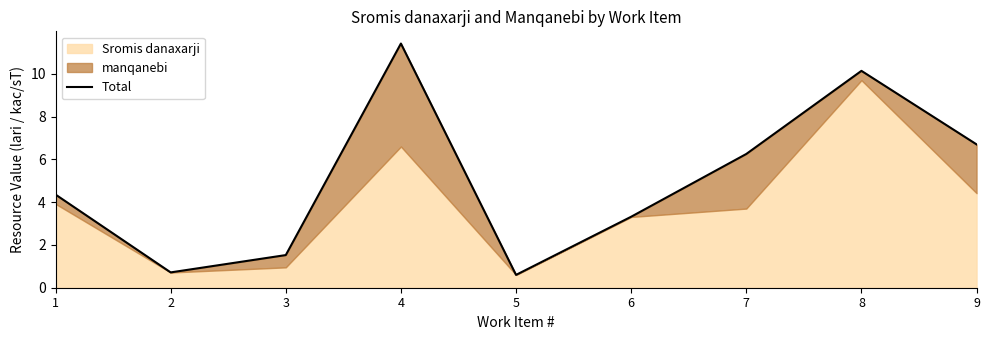

How many data points are above 4?

5